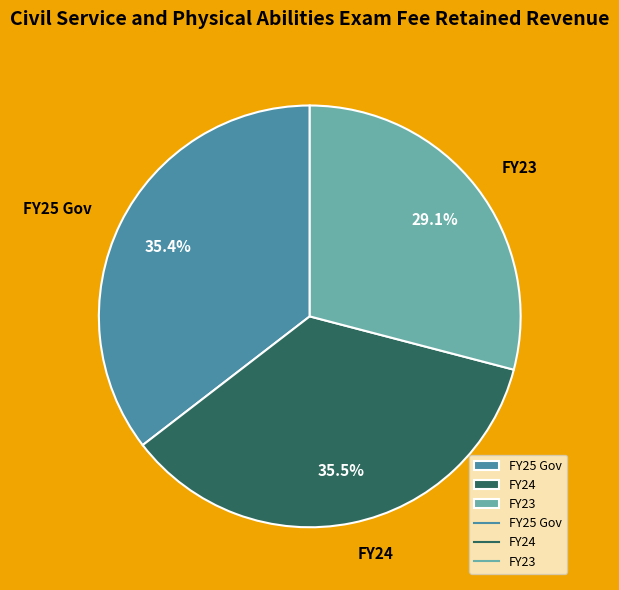

To the nearest percent, what is the difference between the largest and smallest slice percentages?

6%